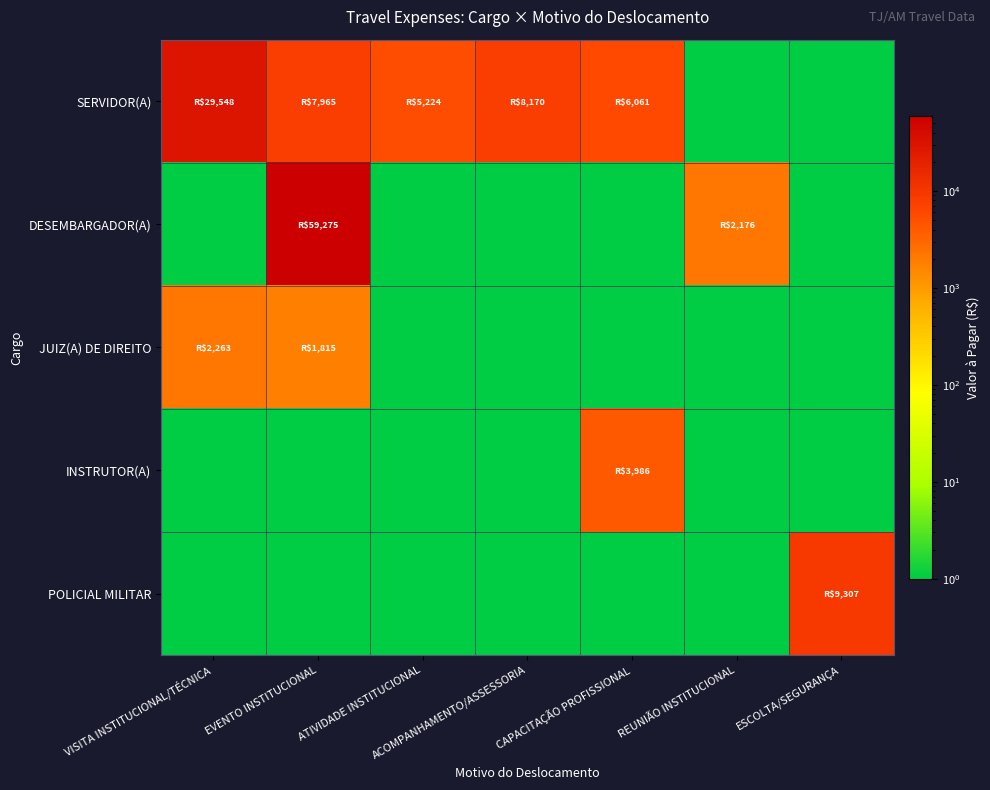

Rank the series by their maximum value, from lowest to highest.

JUIZ(A) DE DIREITO, INSTRUTOR(A), POLICIAL MILITAR, SERVIDOR(A), DESEMBARGADOR(A)